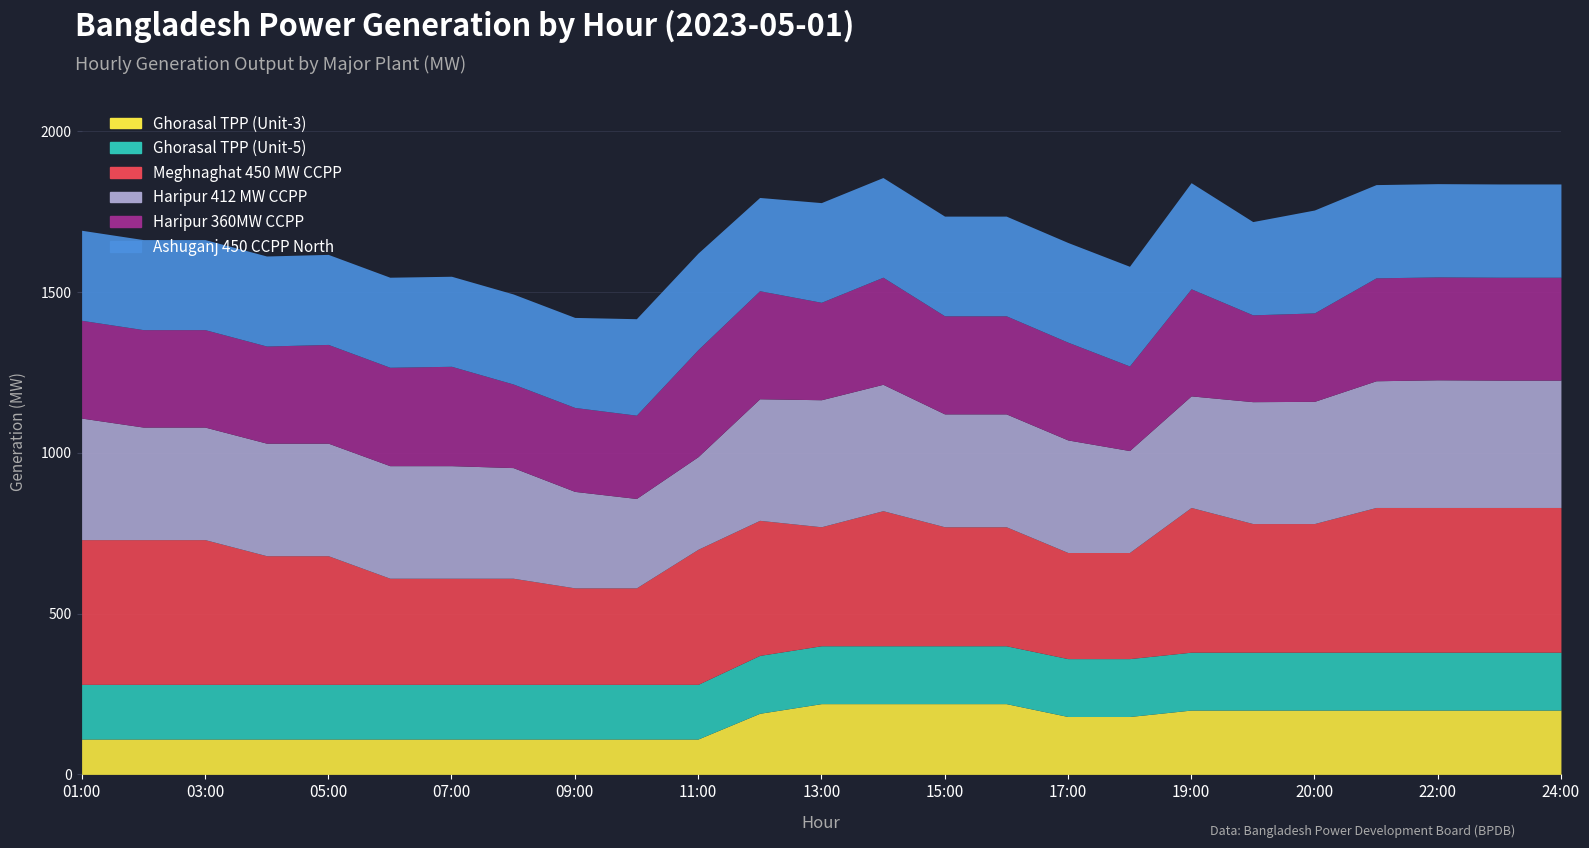

Count the Ashuganj 450 CCPP North values in the range 280 to 310.

23